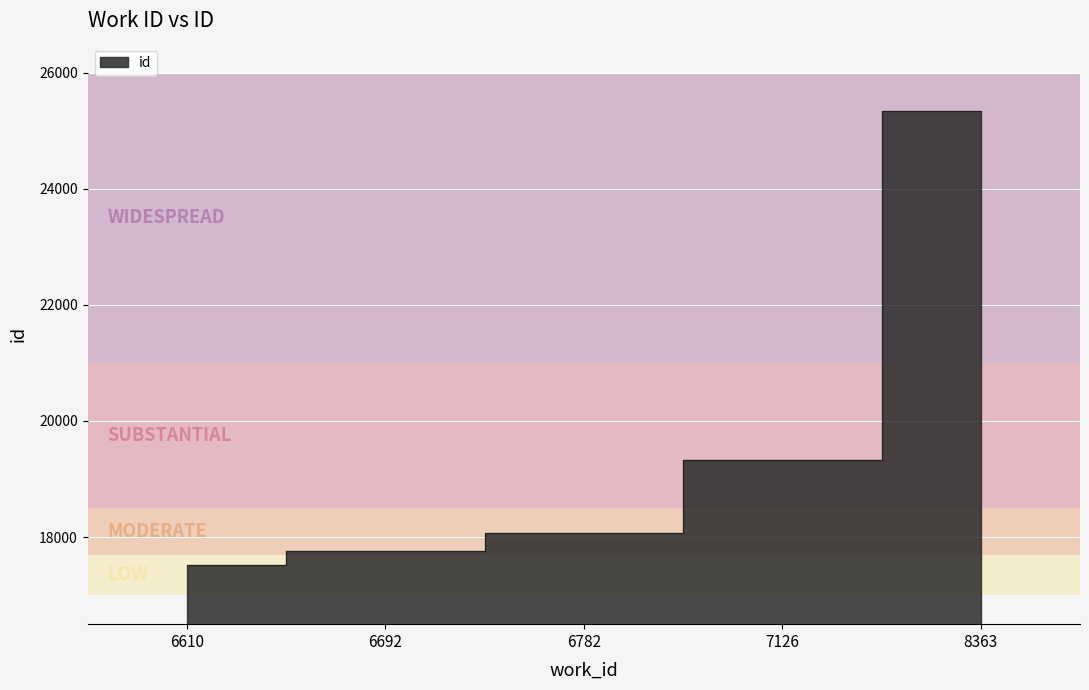

What is the maximum value shown in the chart?

25332